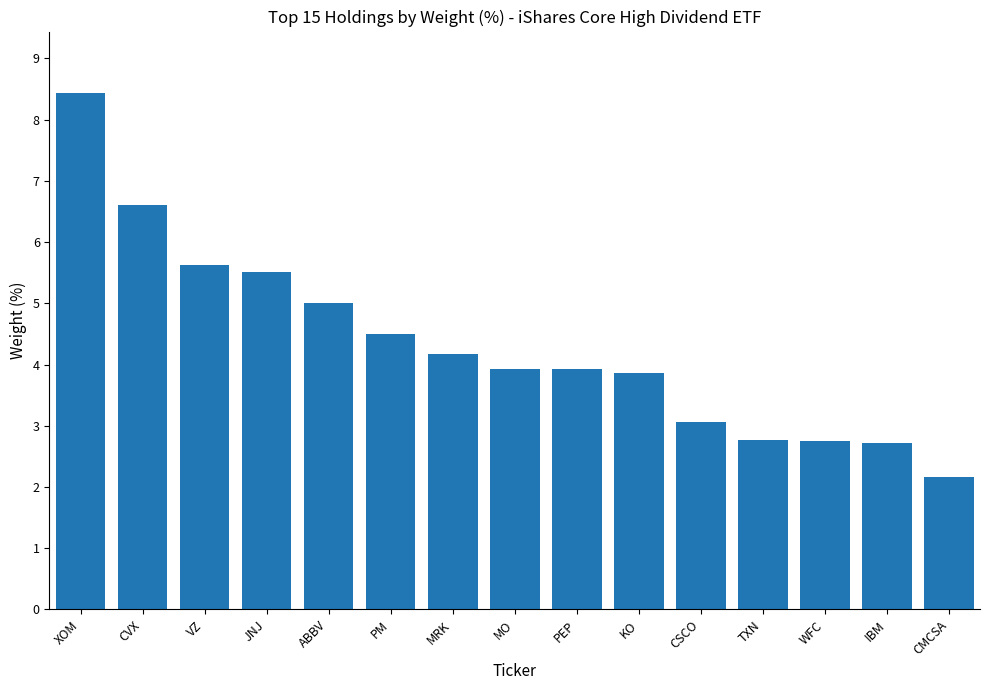

Between XOM and WFC, which is larger?

XOM